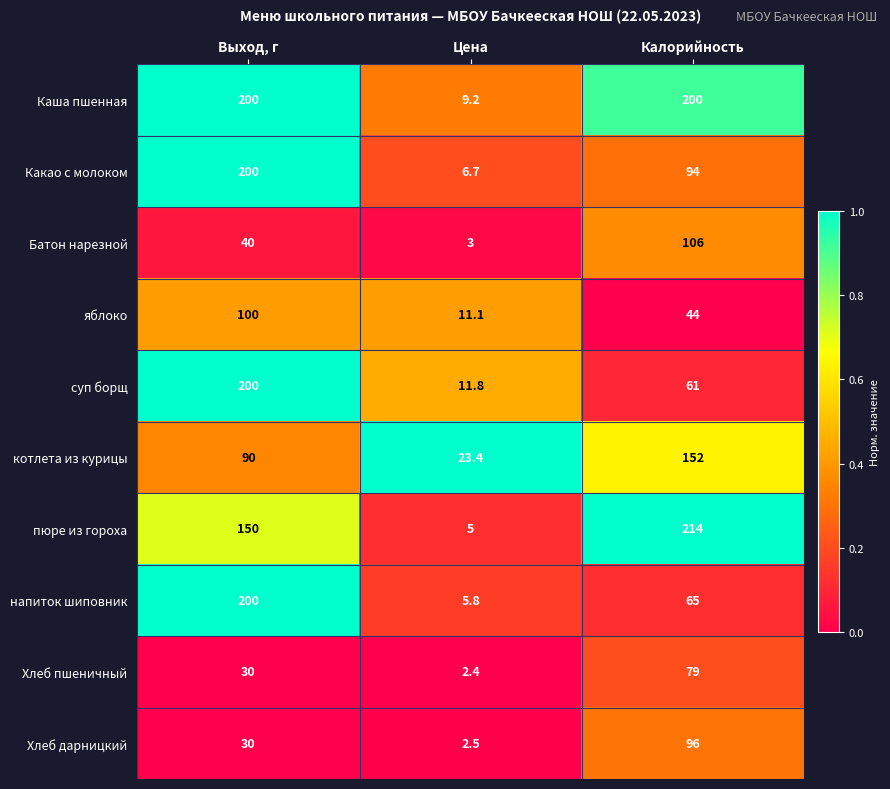

What is the spread (max minus min) of values at Цена?

21.0